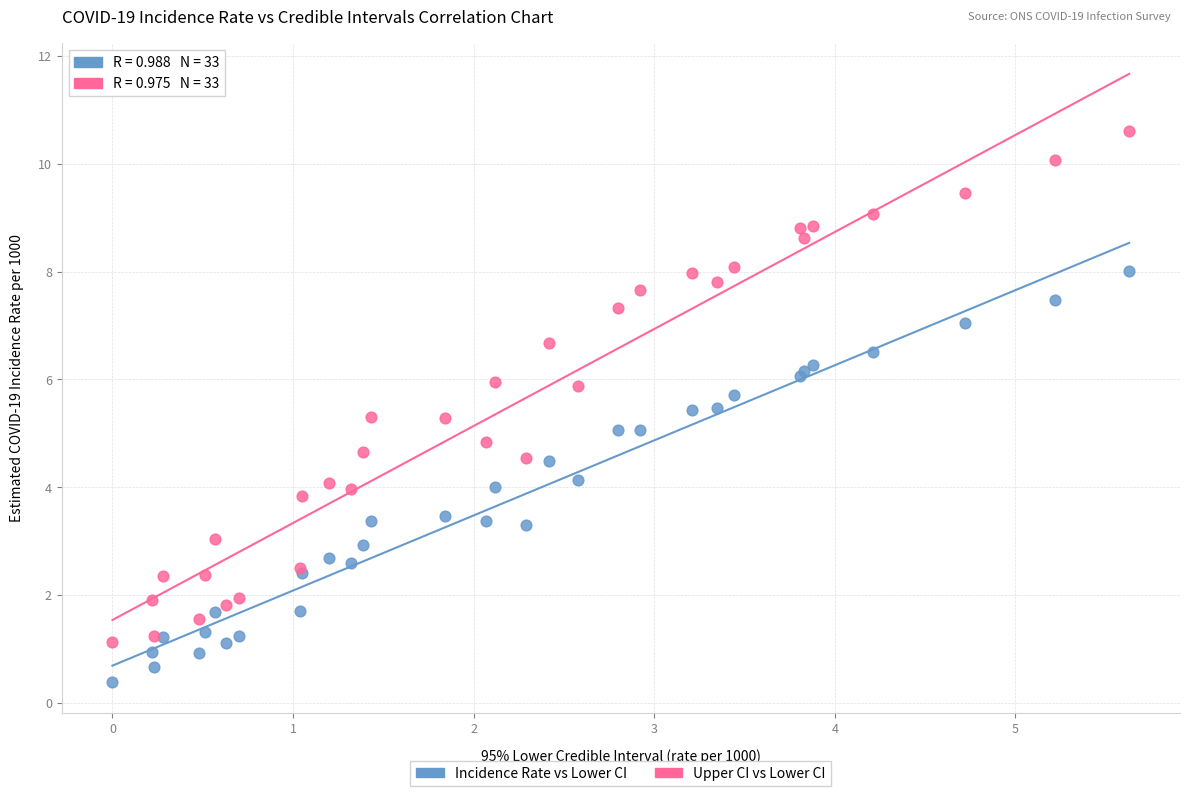

What is the X range (max minus min) for the scatter plot?

5.6